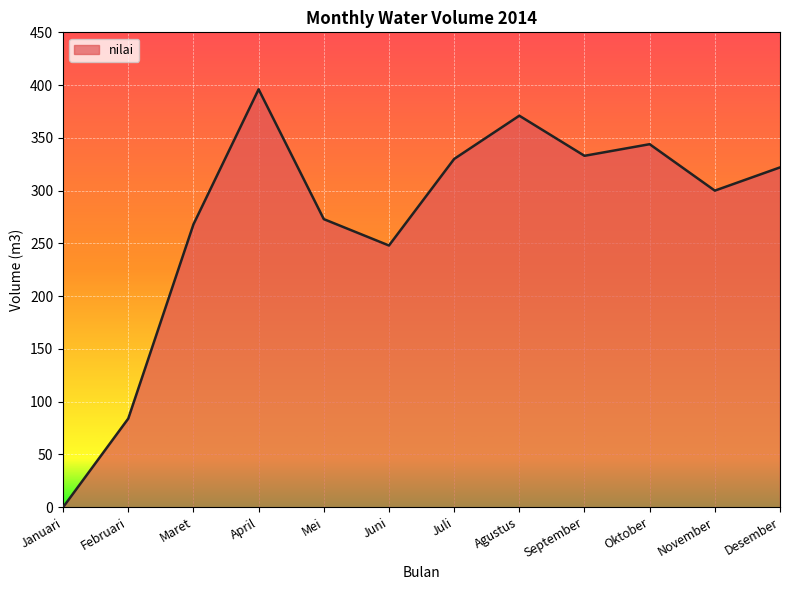

What is the greatest value displayed?

396